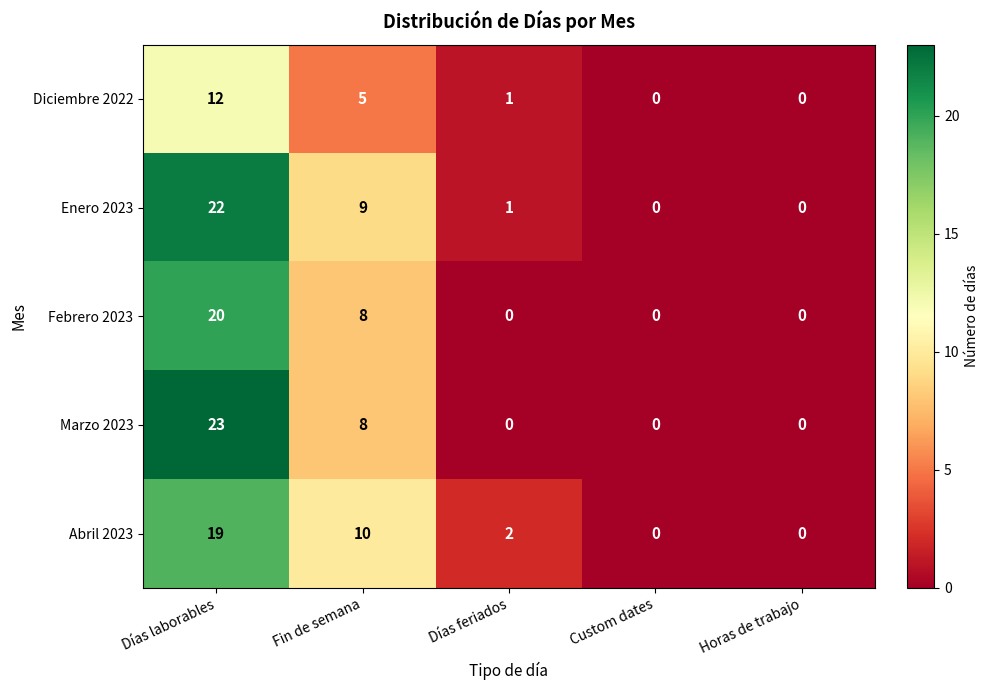

The value of Enero 2023 at Custom dates is 0. True or false?

True